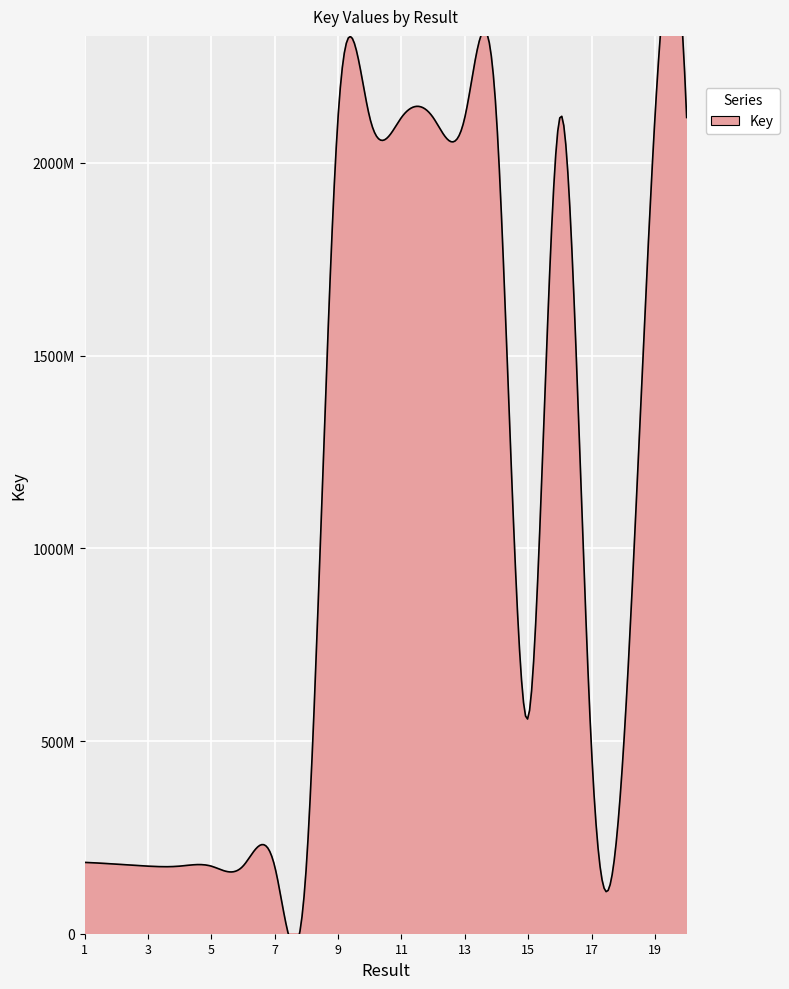

What value does the data have at 8?

175304283